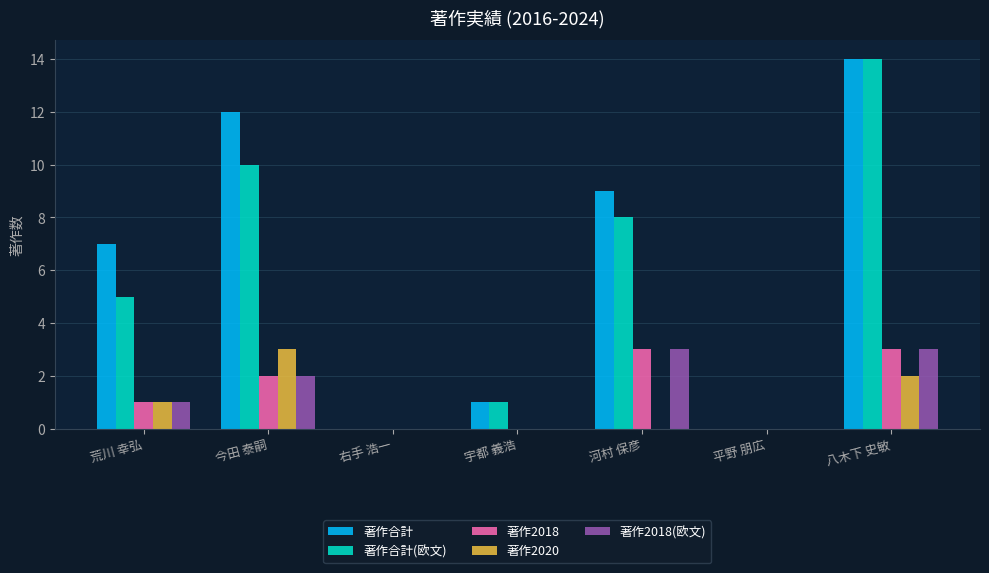

Which series has the largest total across all categories?

著作合計